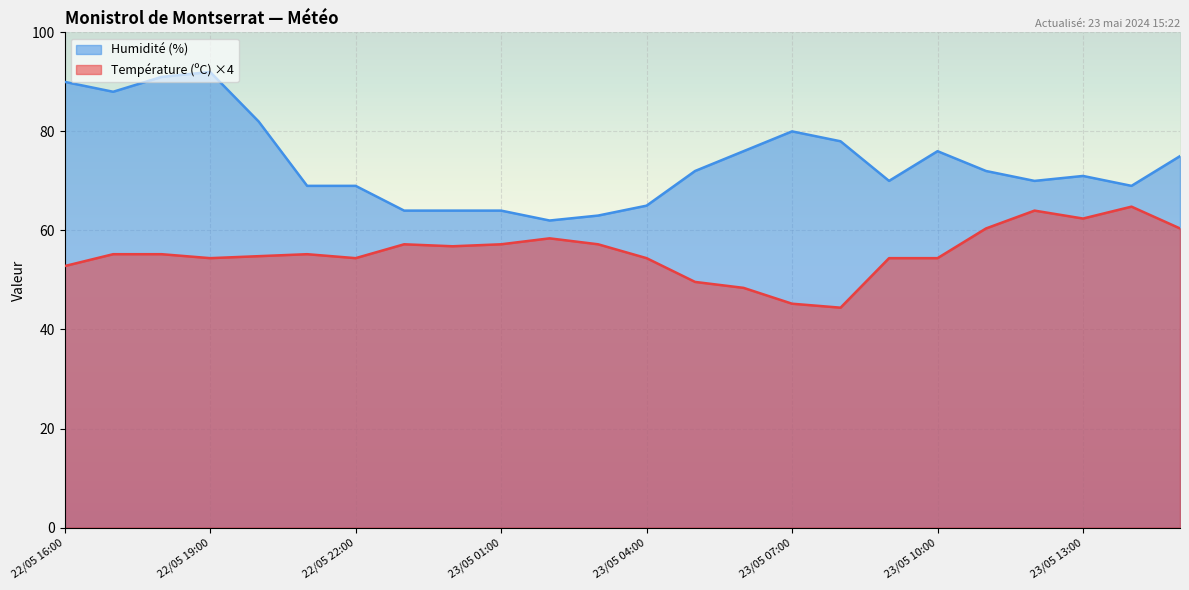

True or false: Température (ºC) and Humidité (%) intersect in this chart.

False